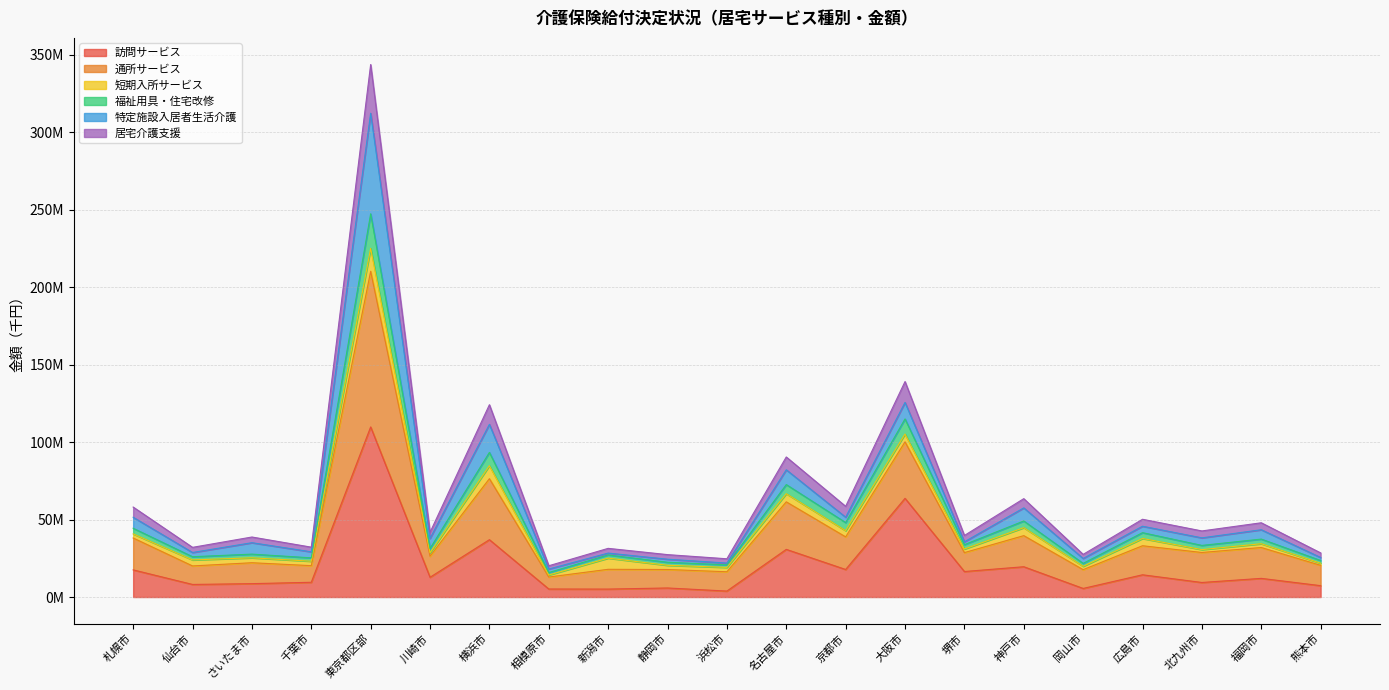

True or false: 福祉用具・住宅改修 has more than 1 points higher than both neighbors.

True